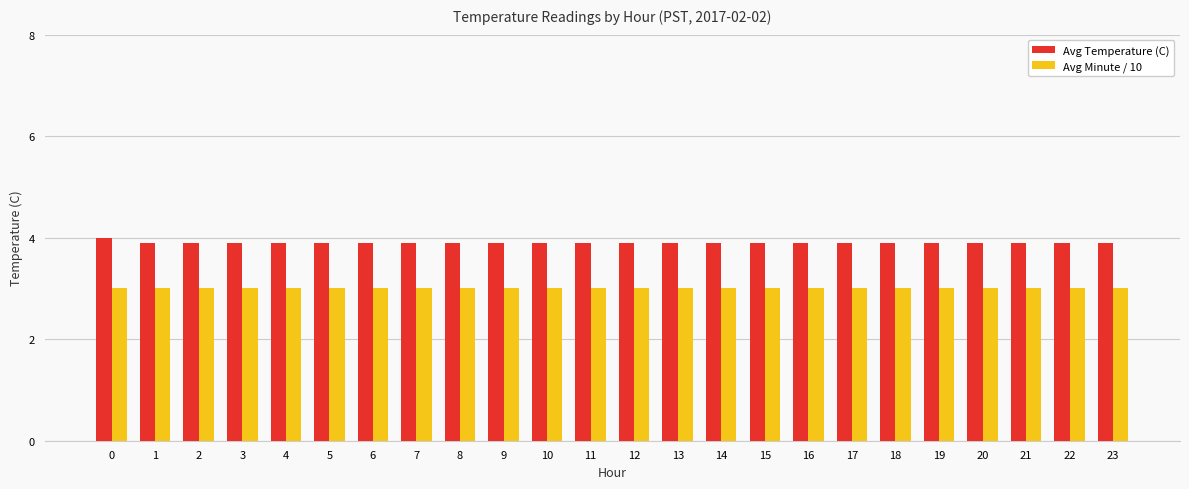

How many categories are shown in the chart?

24